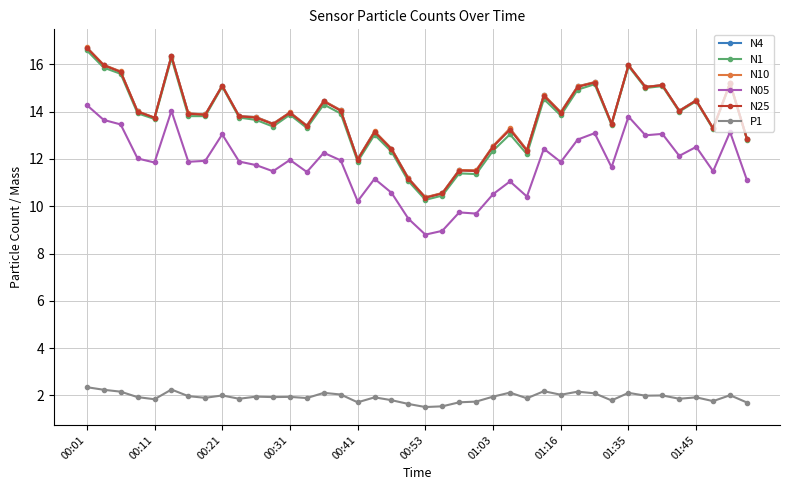

At how many categories does at least one series exceed 10?

40